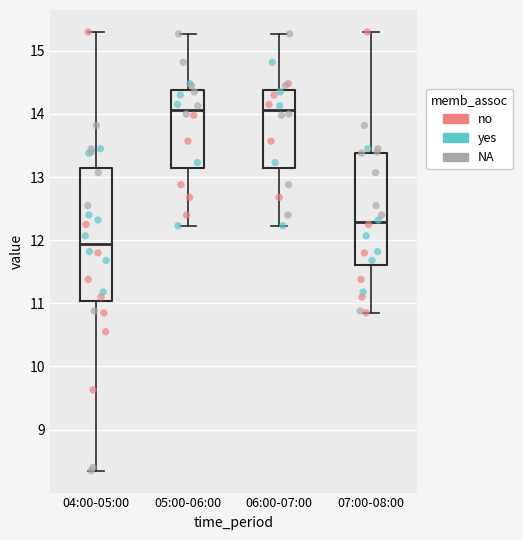

Reading left to right, transcribe this box plot: for each box, give where its median line is, the range the box spans, and where its two whiskers end, as read against the y-axis. The values are not printed on the chart, so give them approximately, as read against the axis.

04:00-05:00: median 11.9, box 11.0 to 13.1, whiskers 8.4 to 15.3
05:00-06:00: median 14.1, box 13.1 to 14.4, whiskers 12.2 to 15.3
06:00-07:00: median 14.1, box 13.1 to 14.4, whiskers 12.2 to 15.3
07:00-08:00: median 12.3, box 11.6 to 13.4, whiskers 10.9 to 15.3